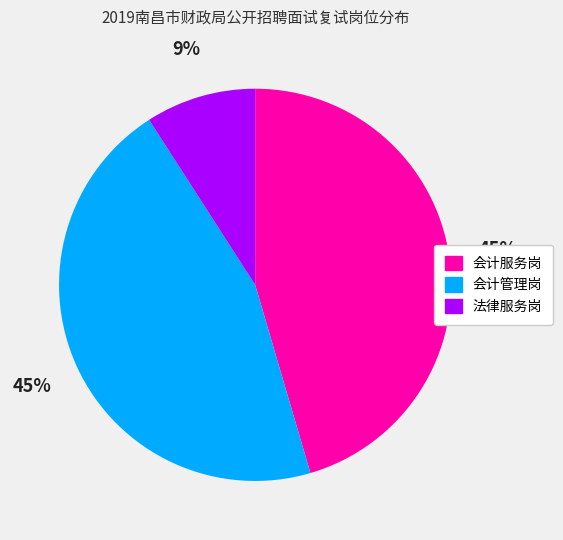

To the nearest percent, what is the difference between the 会计服务岗 and 法律服务岗 slice percentages?

36%